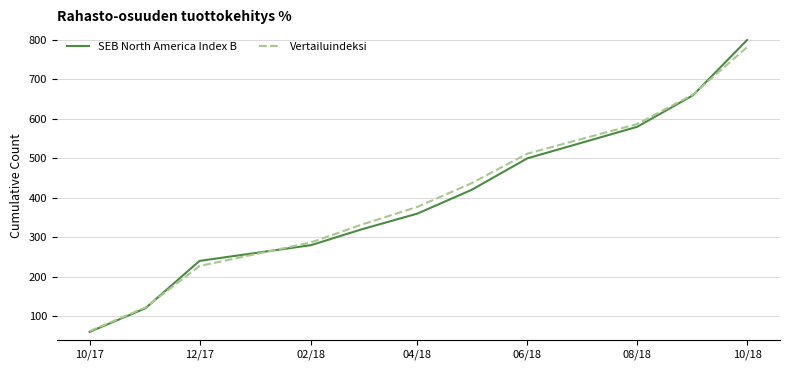

What is the difference between the maximum and second lowest values in the Vertailuindeksi series?

660